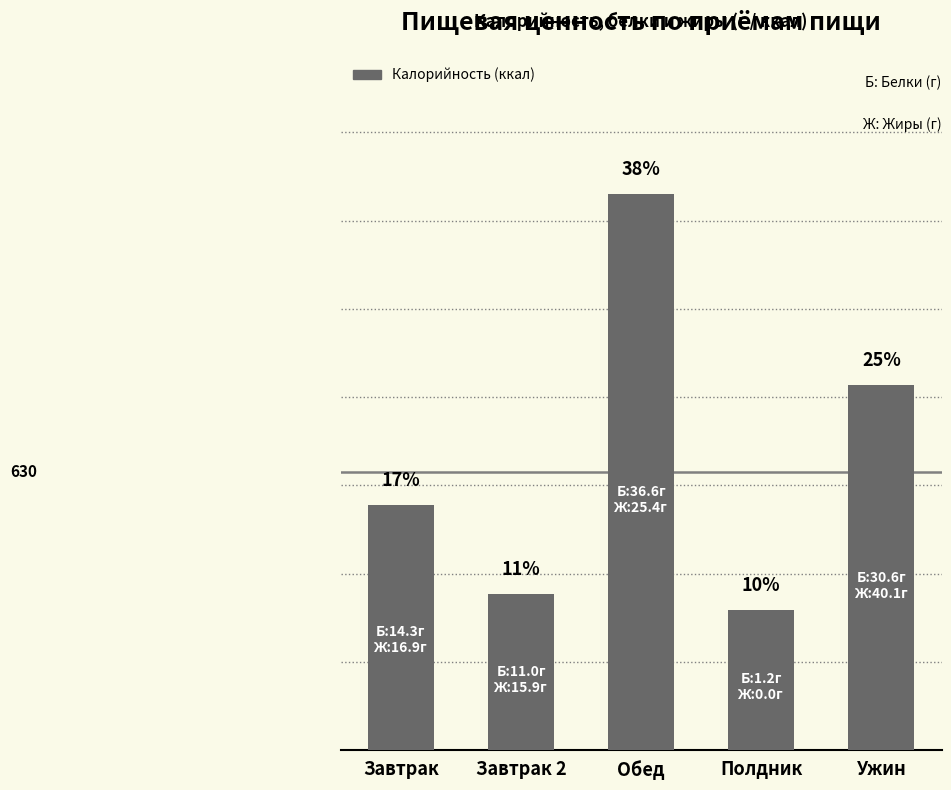

Rank the categories by value from lowest to highest.

Полдник, Завтрак 2, Завтрак, Ужин, Обед